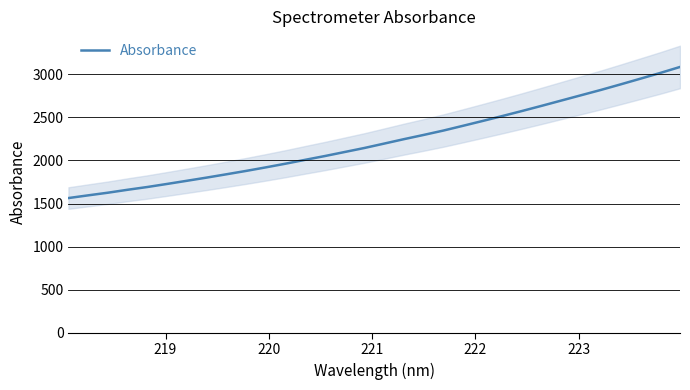

What is the minimum value for Absorbance?

1563.6